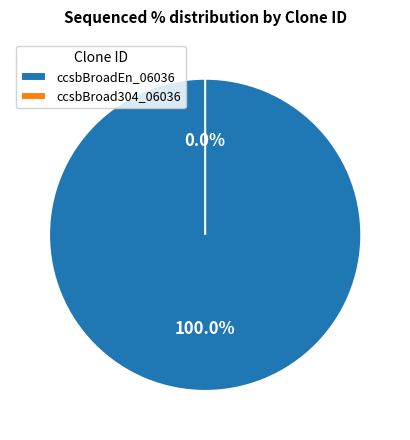

Which category has the smallest portion of the pie?

ccsbBroad304_06036